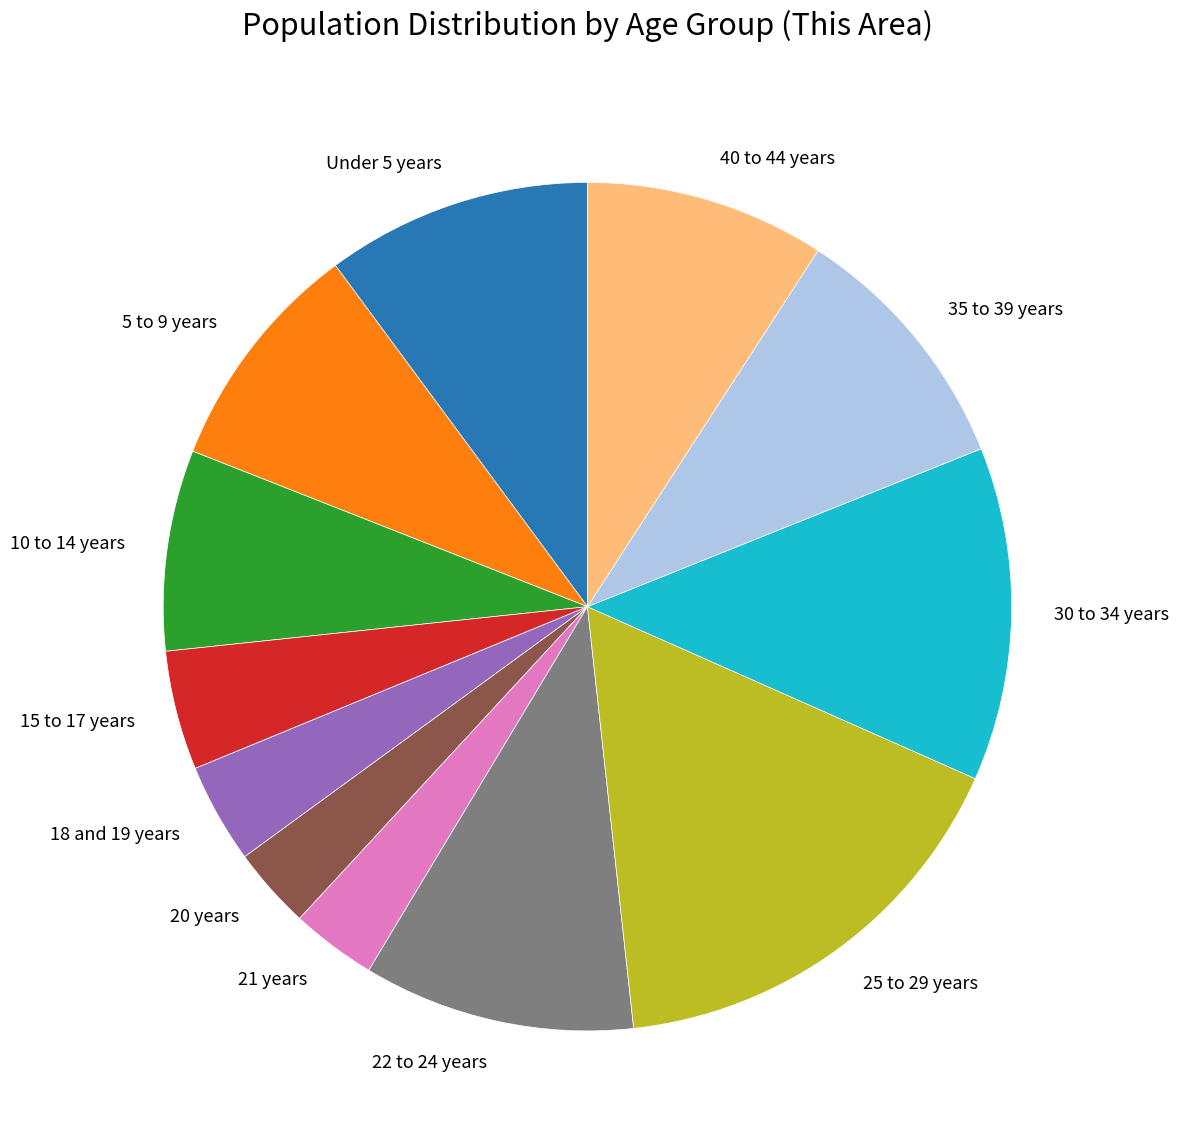

Does 25 to 29 years account for over 50% of the chart?

No